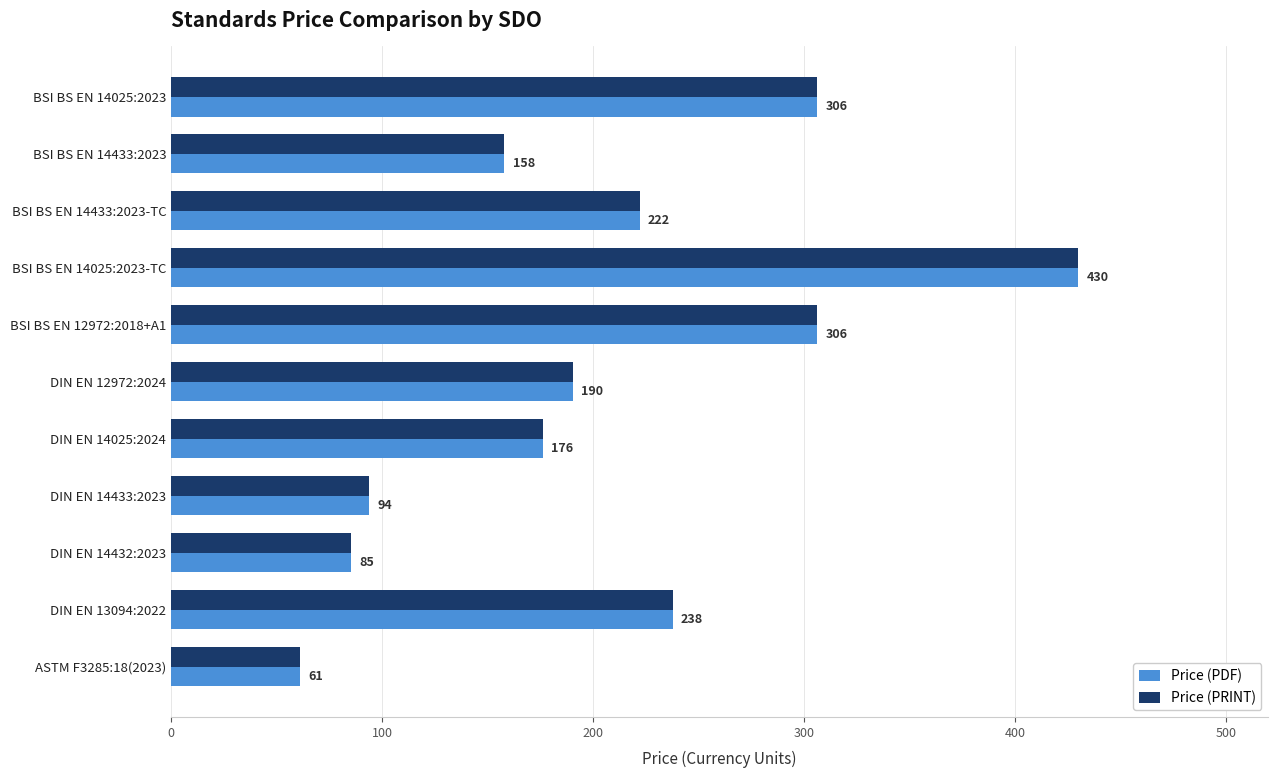

At how many categories does at least one series exceed 187?

6